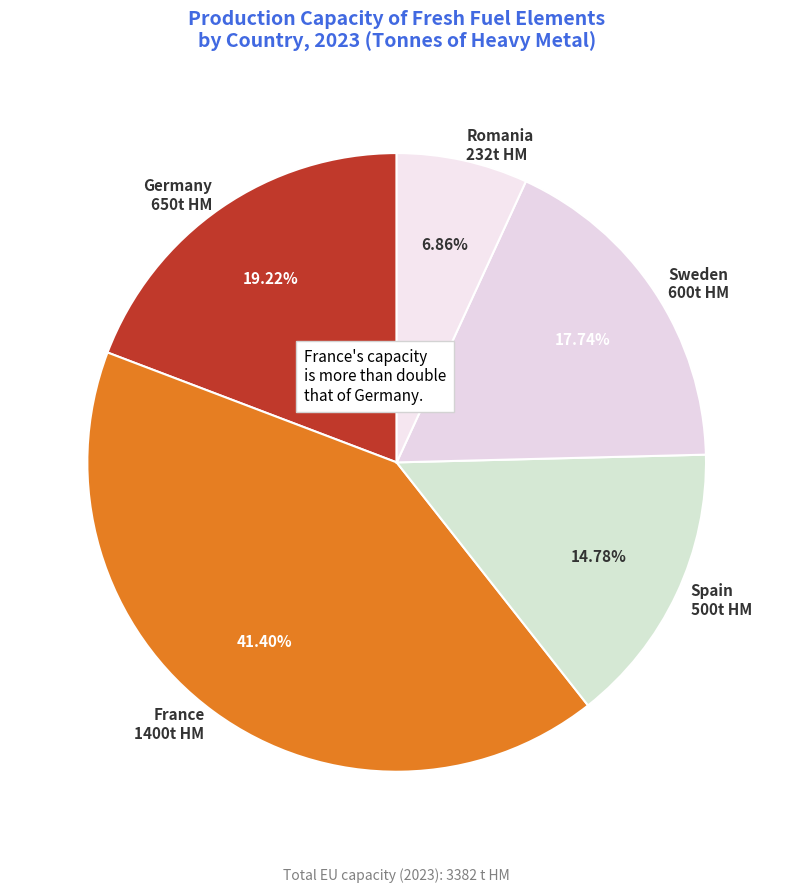

What is the total percentage of Germany and France?

60.6%